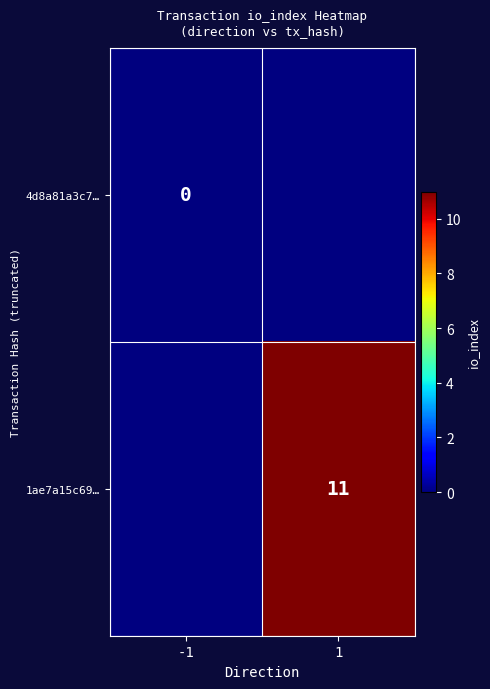

Is it true that 1ae7a15c69… equals 17 at 1?

False